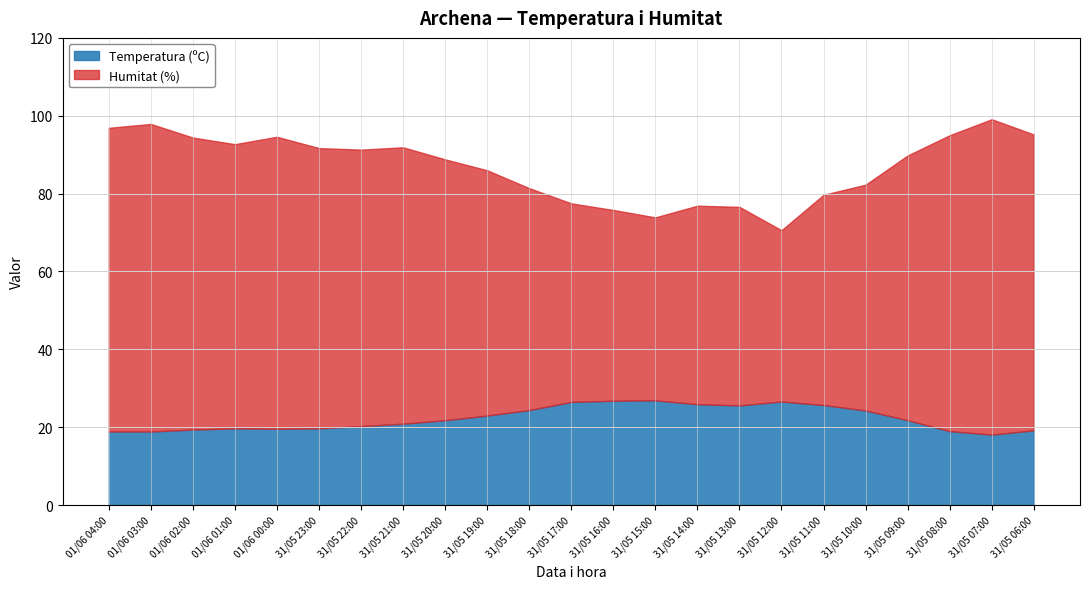

Reading left to right, what are all the values shown in this chart?

Temperatura (ºC): 18.9	18.9	19.4	19.7	19.6	19.7	20.3	20.9	21.8	23.0	24.4	26.5	26.8	26.9	25.9	25.6	26.6	25.7	24.3	21.8	19.0	18.1	19.2
Humitat (%): 78.0	79.0	75.0	73.0	75.0	72.0	71.0	71.0	67.0	63.0	57.0	51.0	49.0	47.0	51.0	51.0	44.0	54.0	58.0	68.0	76.0	81.0	76.0